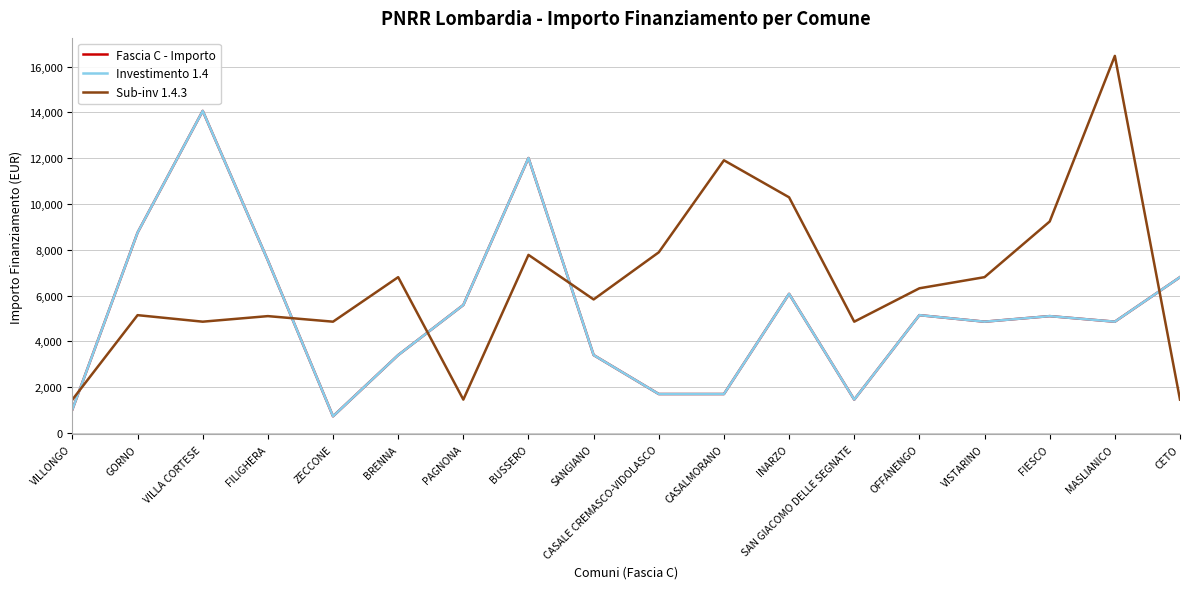

Does the chart have visible grid lines?

Yes